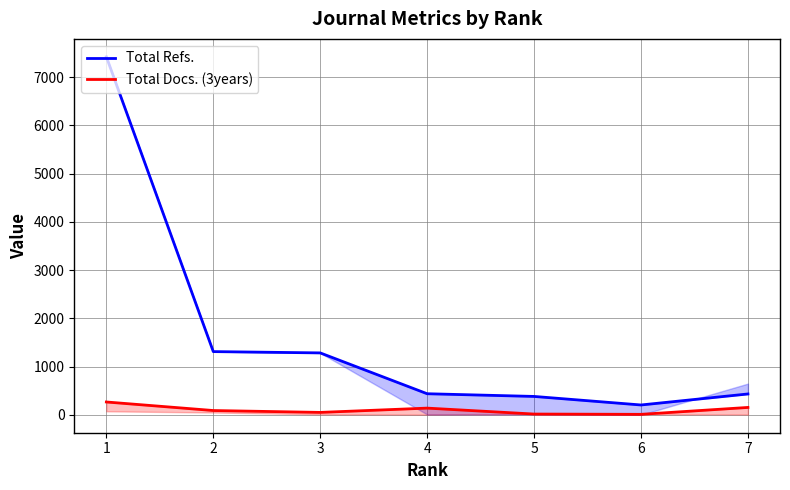

What is the difference between the maximum and second lowest values in the Total Refs. series?

7038